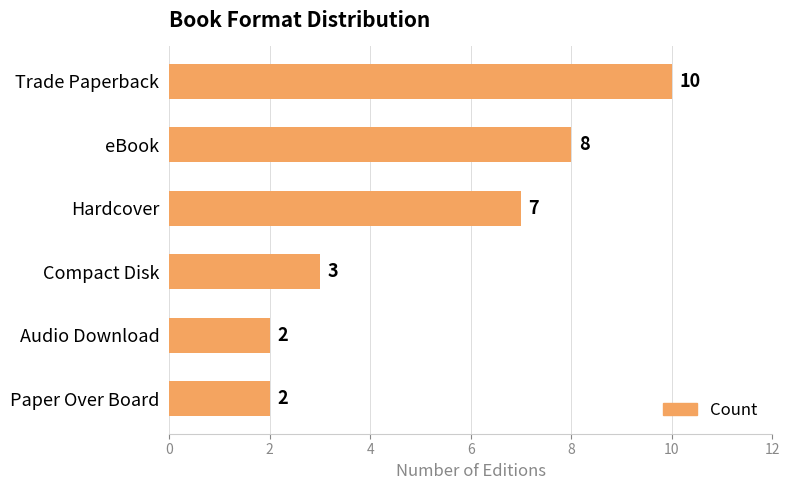

What is the greatest value displayed?

10